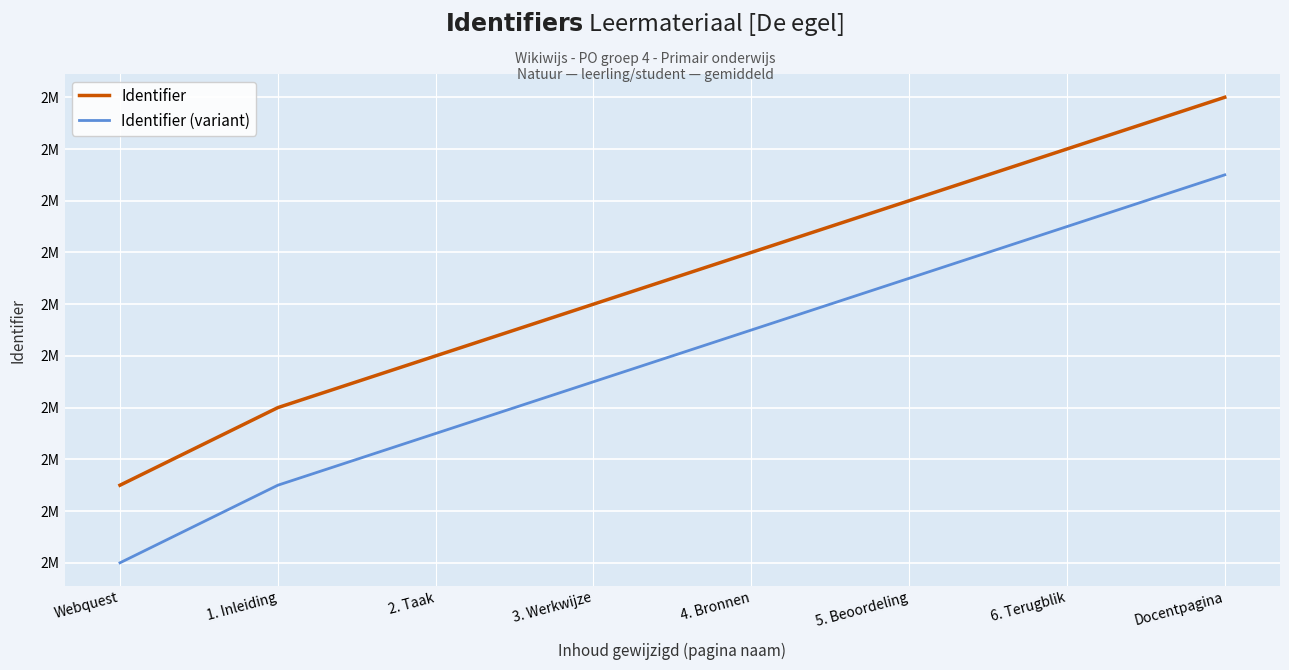

Rank the series at 5. Beoordeling from lowest to highest value.

Identifier (variant), Identifier